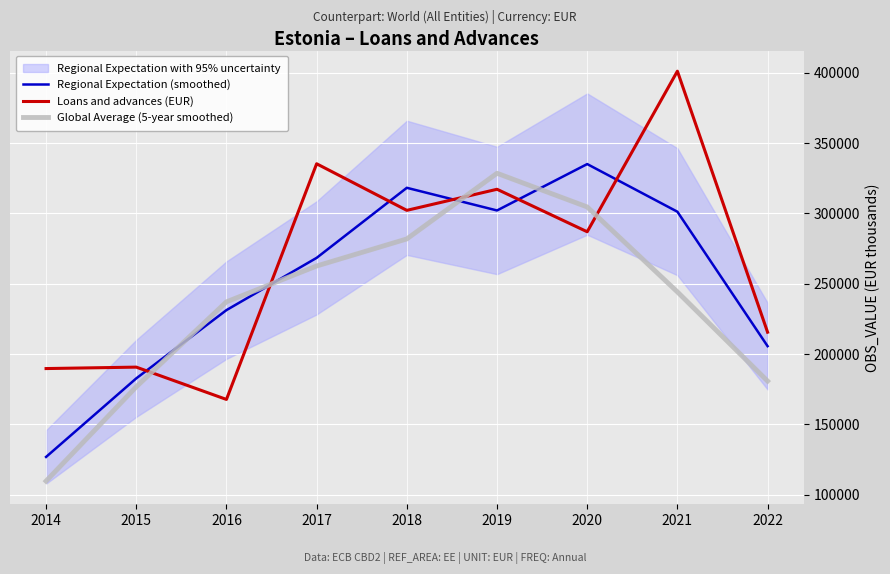

Is the value of Regional Expectation (smoothed) at 2022 greater than the value of Loans and advances (EUR) at 2018?

No